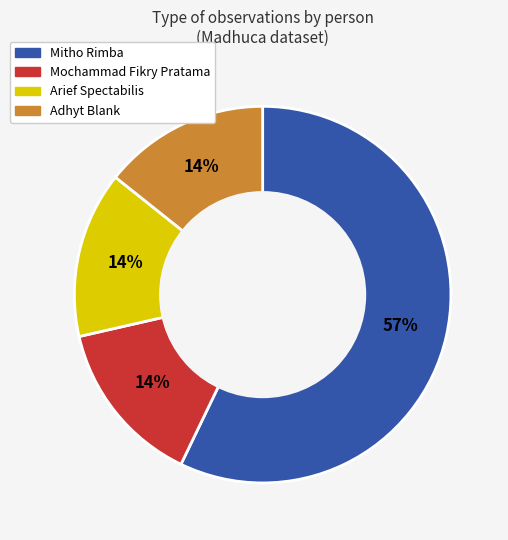

Which category has the biggest portion of the pie?

Mitho Rimba